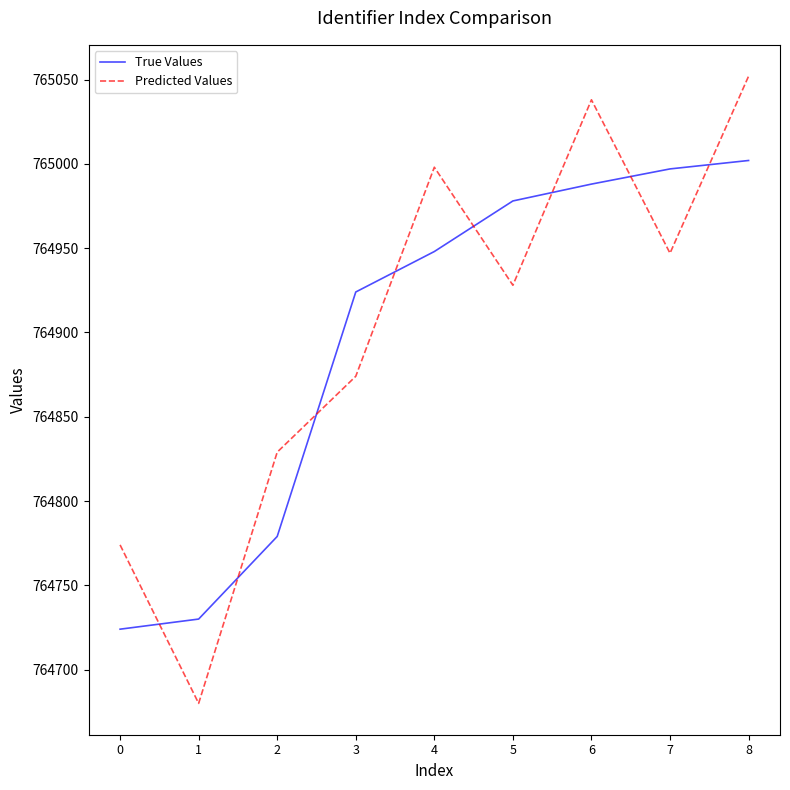

What is the difference between the highest and lowest values at 8?

50